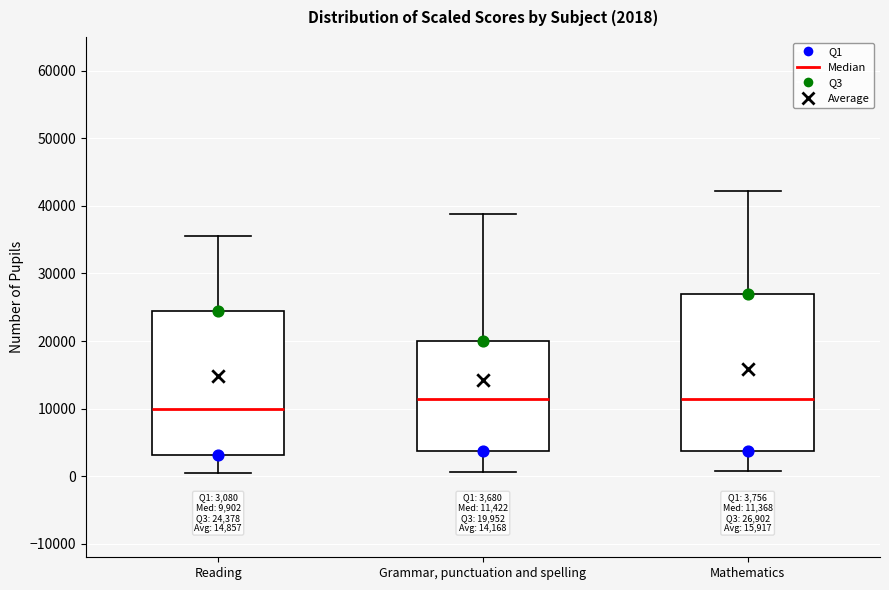

Comparing the boxes themselves (not the whiskers), which one is the tallest?

Mathematics